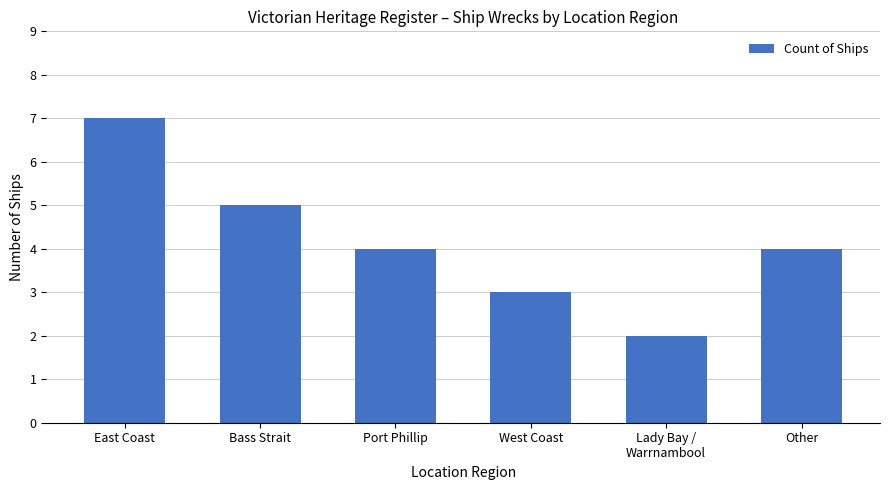

Count the values in the range 3 to 5.

4